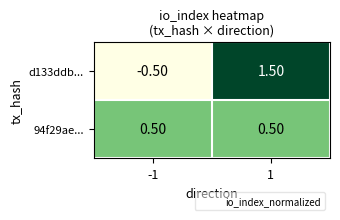

What is the spread (max minus min) of values at 1?

1.0